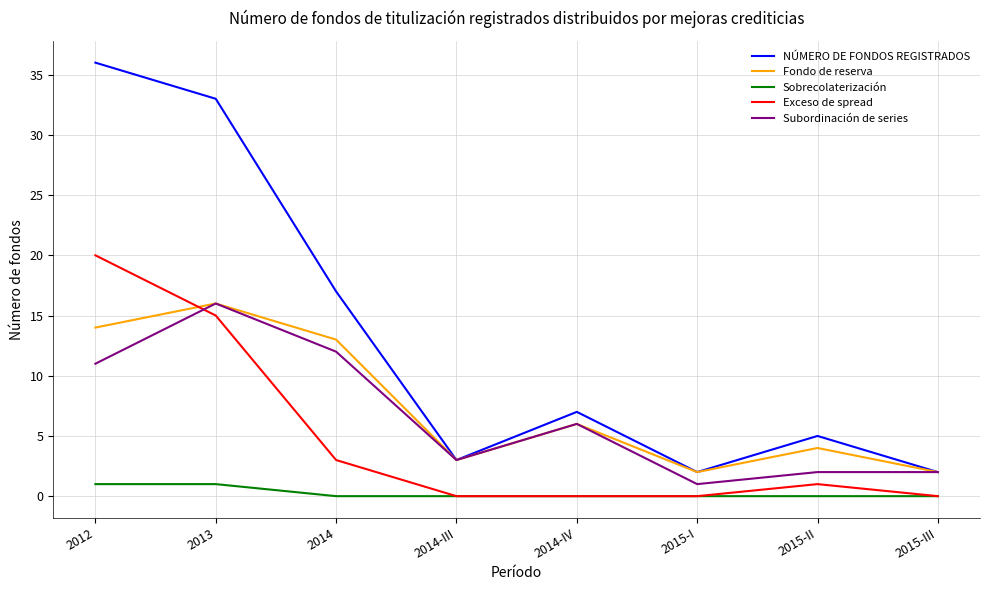

Reading left to right, extract all data points from this chart.

NÚMERO DE FONDOS REGISTRADOS: 36	33	17	3	7	2	5	2
Fondo de reserva: 14	16	13	3	6	2	4	2
Sobrecolaterización: 1	1	0	0	0	0	0	0
Exceso de spread: 20	15	3	0	0	0	1	0
Subordinación de series: 11	16	12	3	6	1	2	2